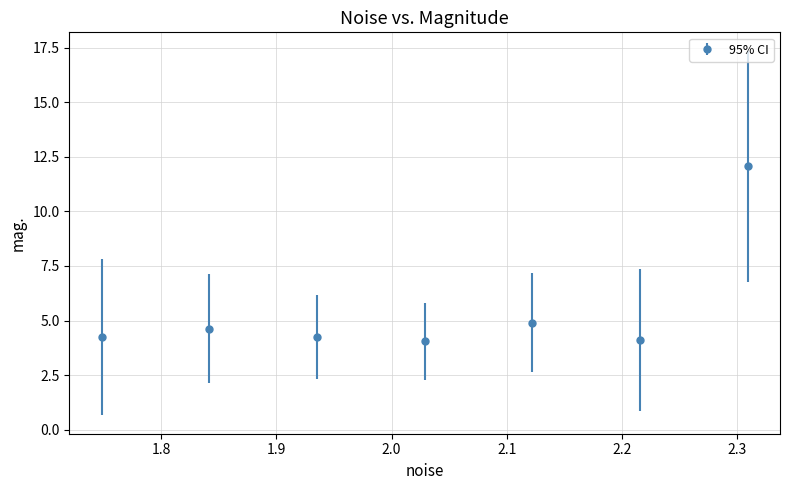

What is the average value?

5.5